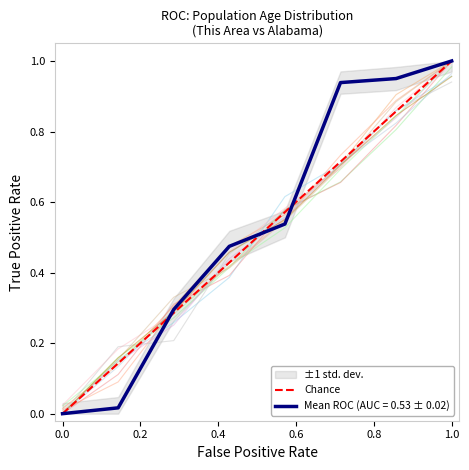

What is the greatest value displayed?

1